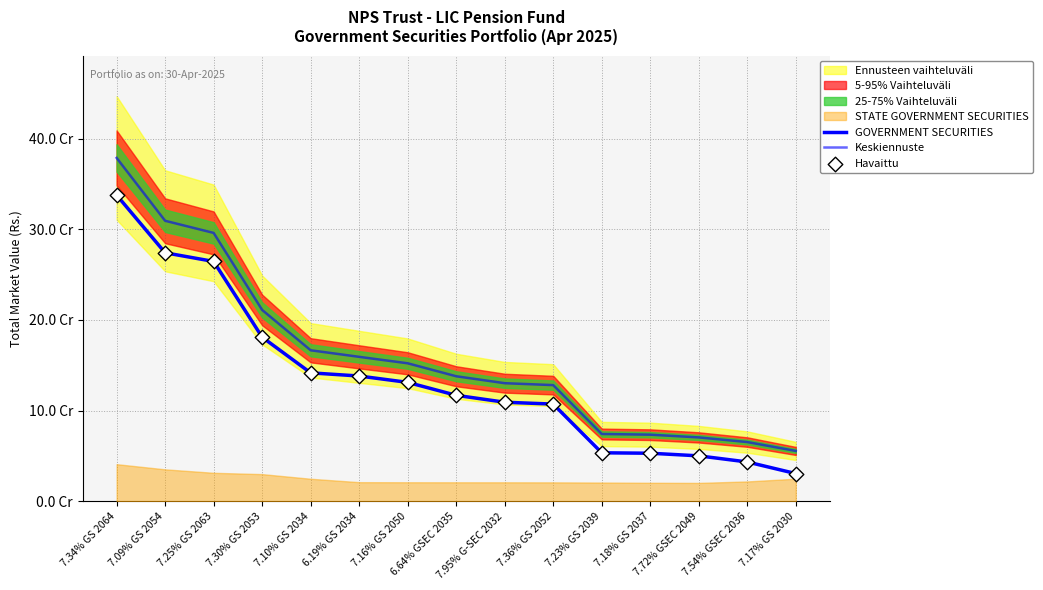

At how many categories does at least one series exceed 103781572?

10